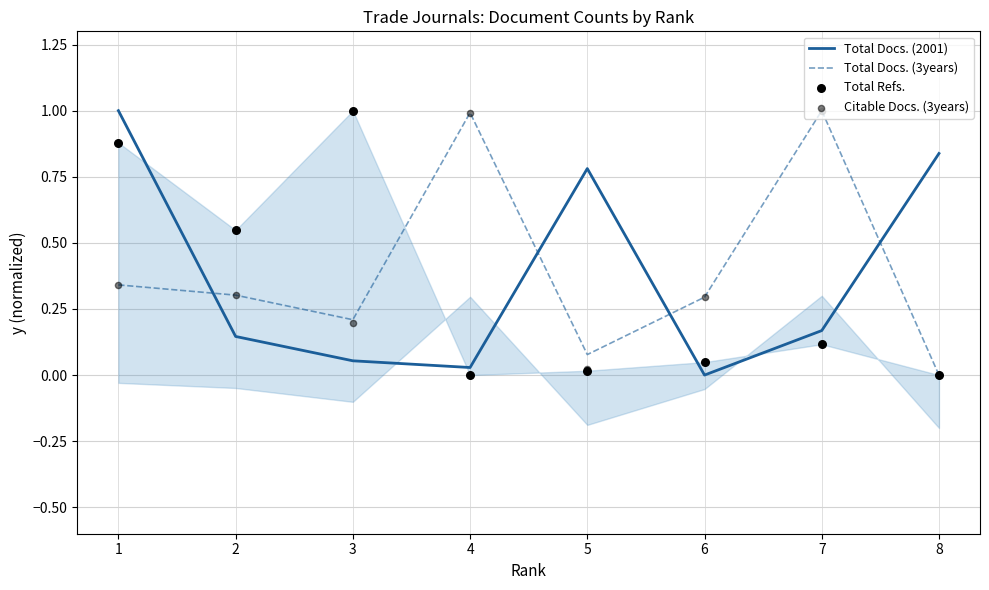

At which category is the sum across all series the highest?

1